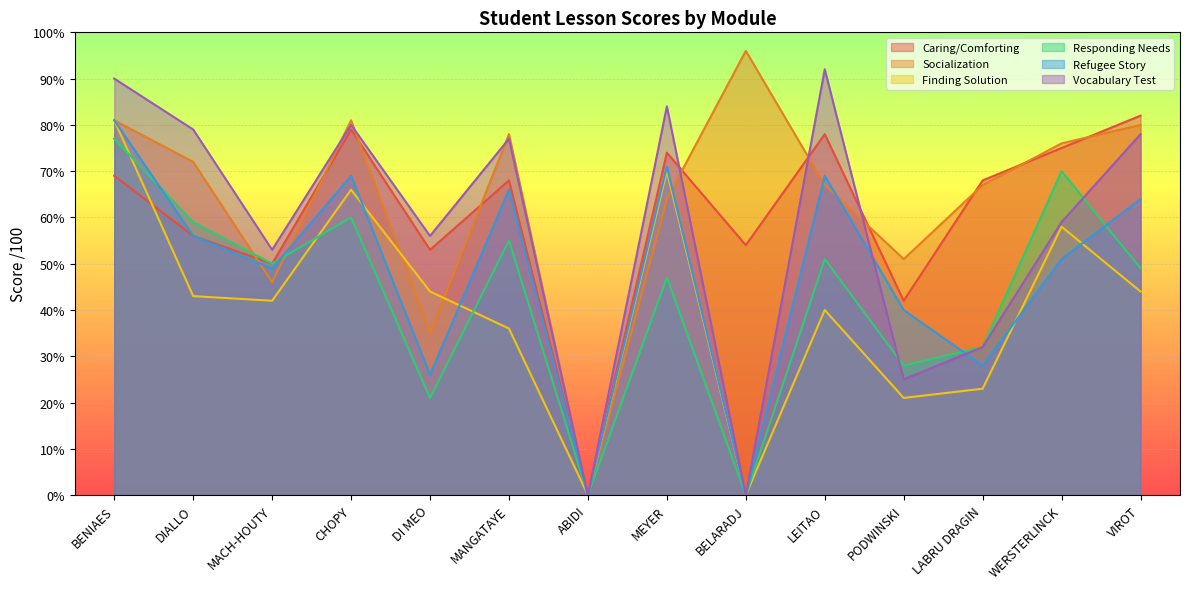

At which label does Vocabulary Test first exceed 77?

BENIAES